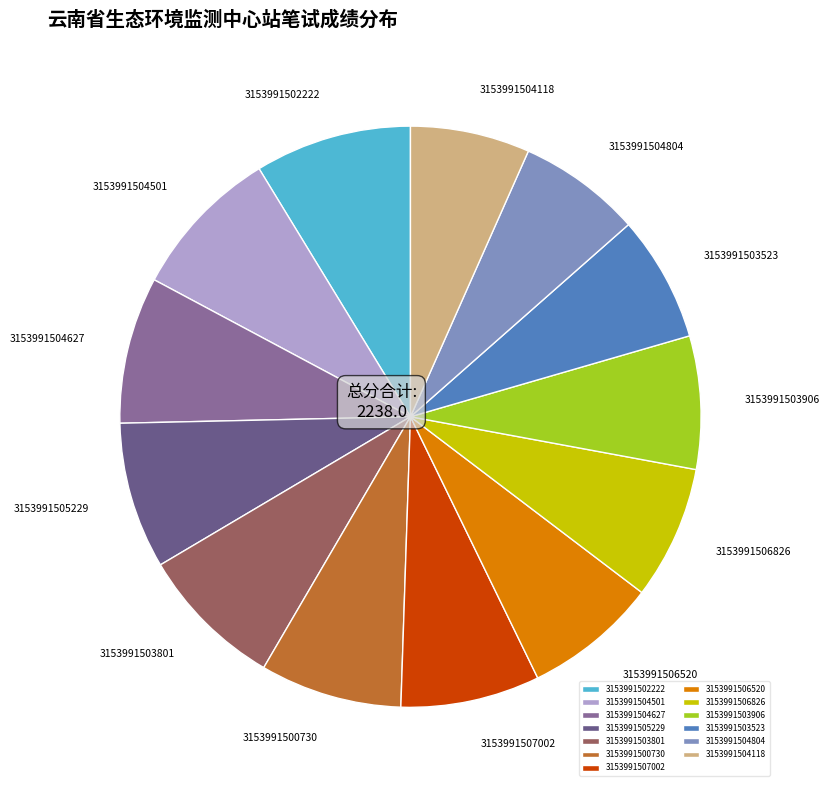

How many slices are in this pie chart?

13